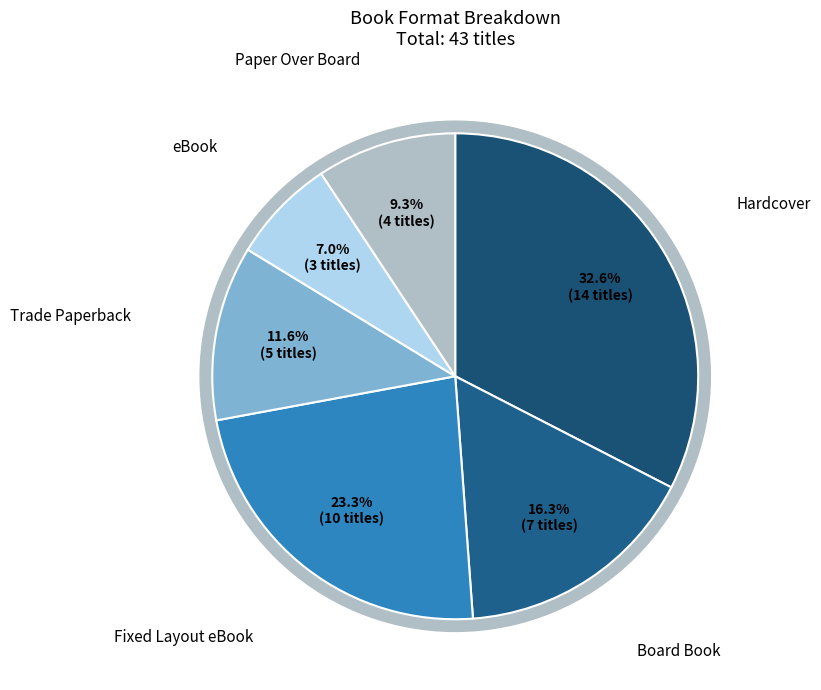

Which category has the biggest portion of the pie?

Hardcover